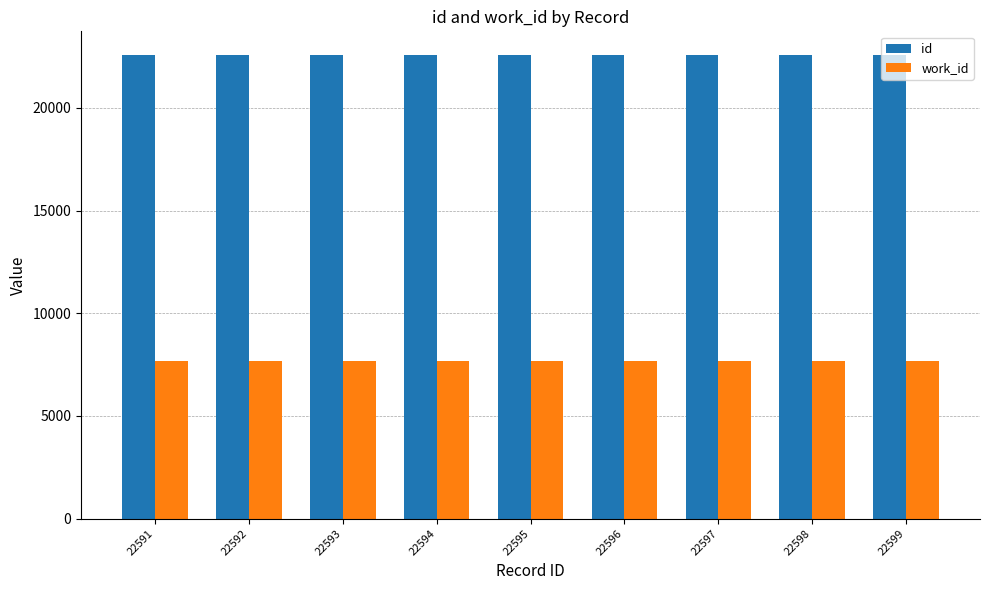

Rank the series by their average value, from lowest to highest.

work_id, id